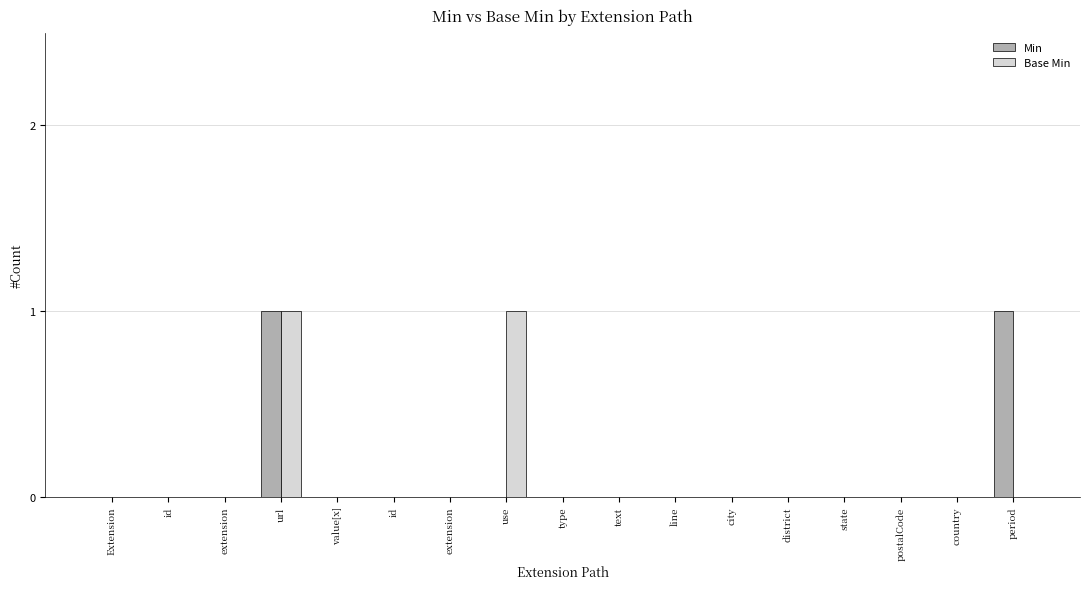

At how many categories does at least one series exceed 0?

3